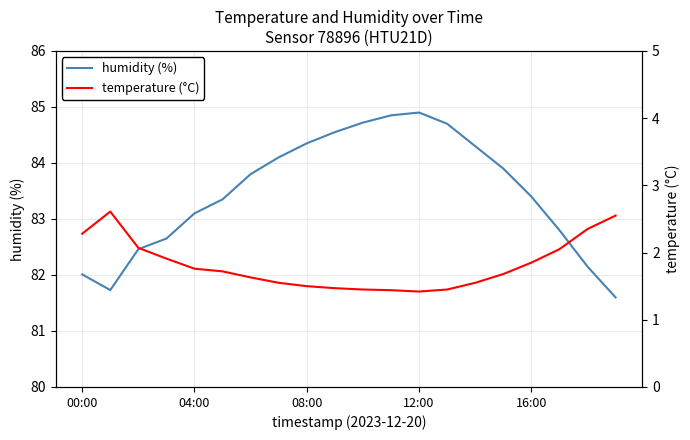

At which label is humidity (%) closest to 83?

04:00